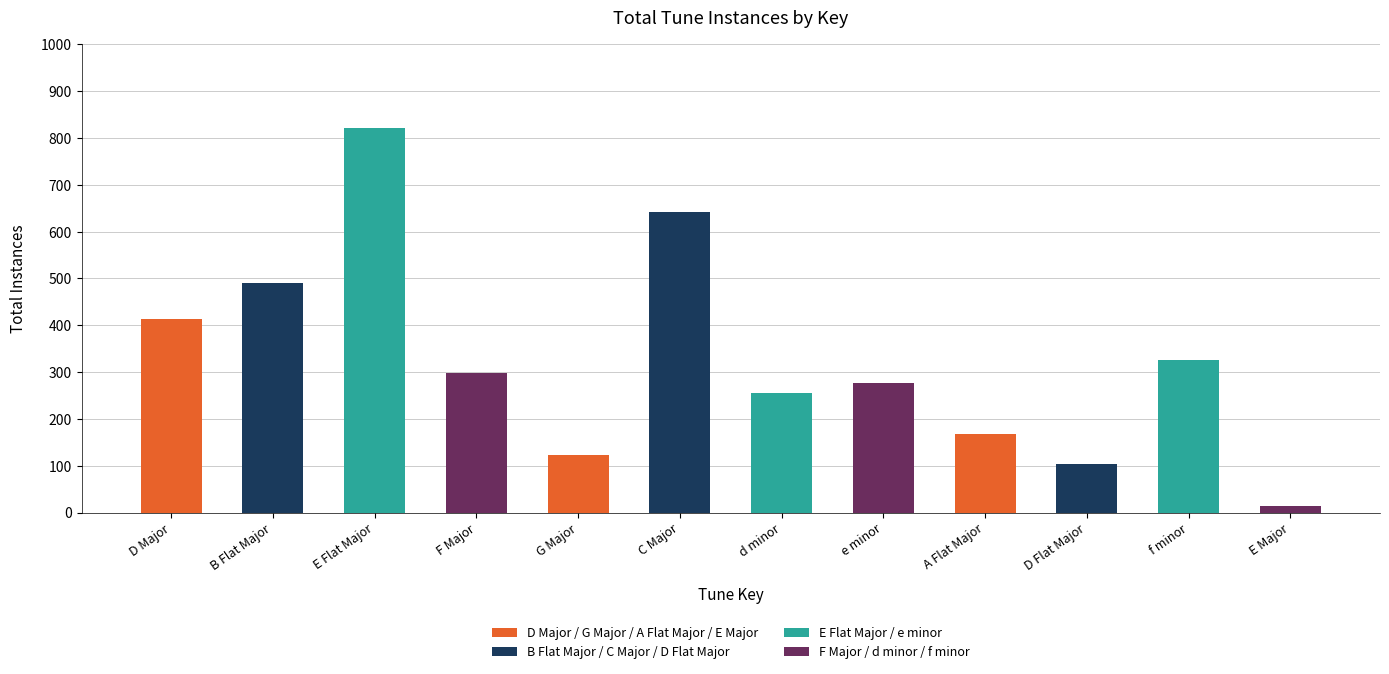

Is it true that the value at C Major is 642?

True